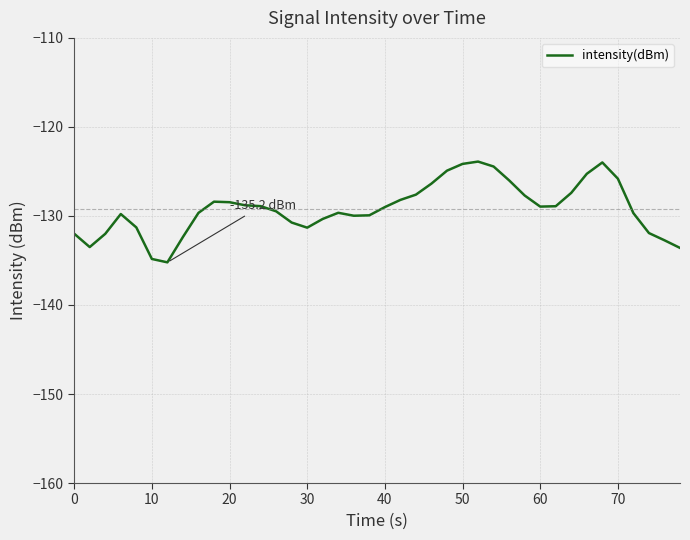

What is the maximum value shown in the chart?

-123.9